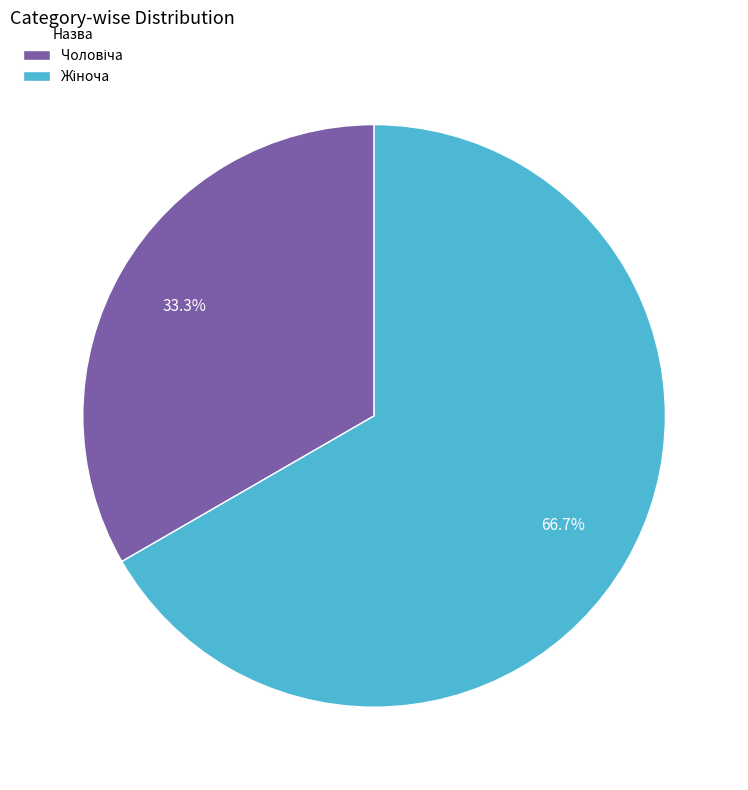

To the nearest percent, what is the average slice percentage?

50%